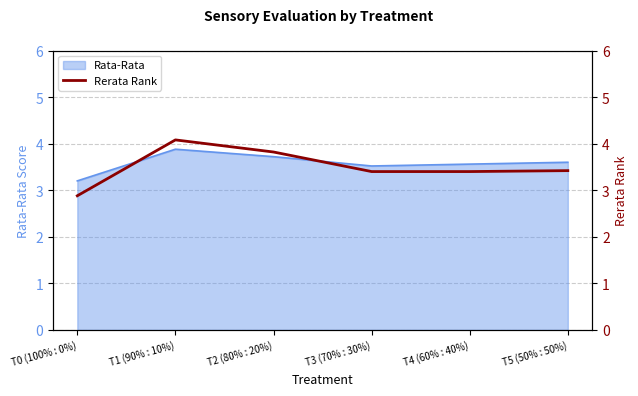

The Rata-Rata series shows 3.6 at T5 (50% : 50%). True or false?

True